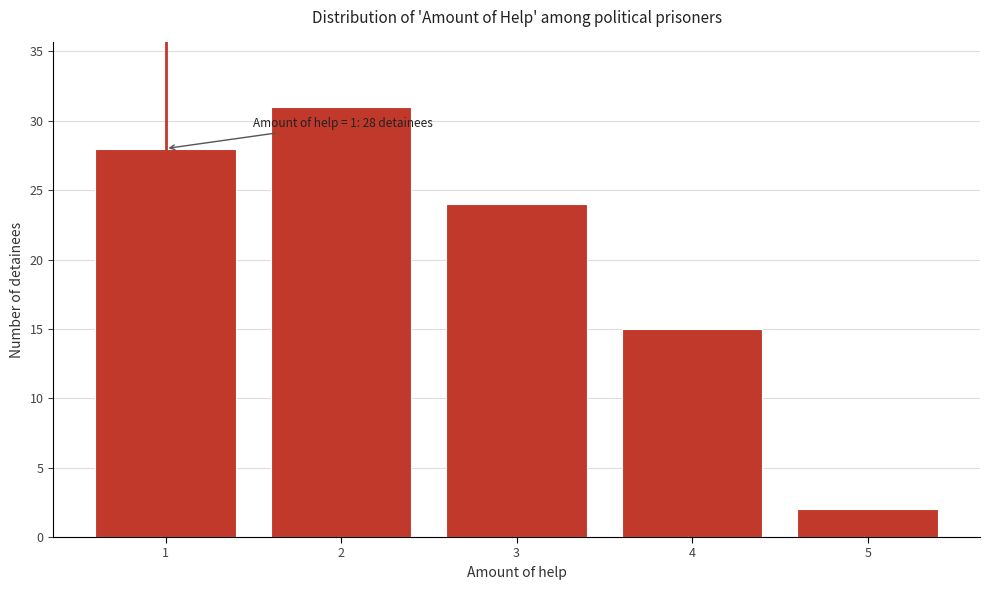

Reading left to right, extract all data points from this chart.

1=28	2=31	3=24	4=15	5=2